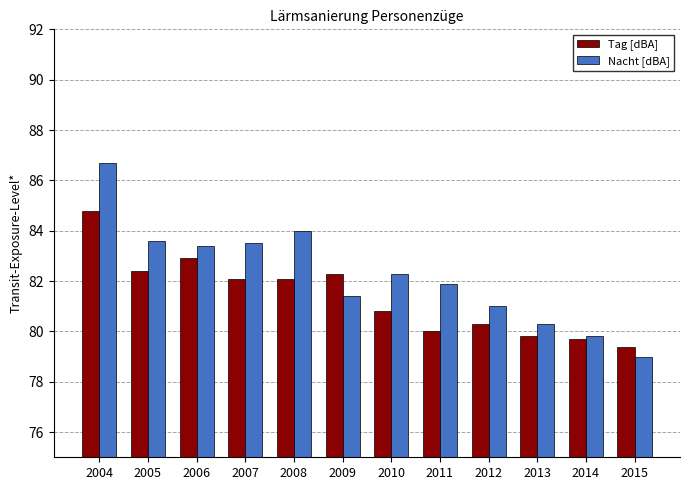

How many bars are there in each group?

2